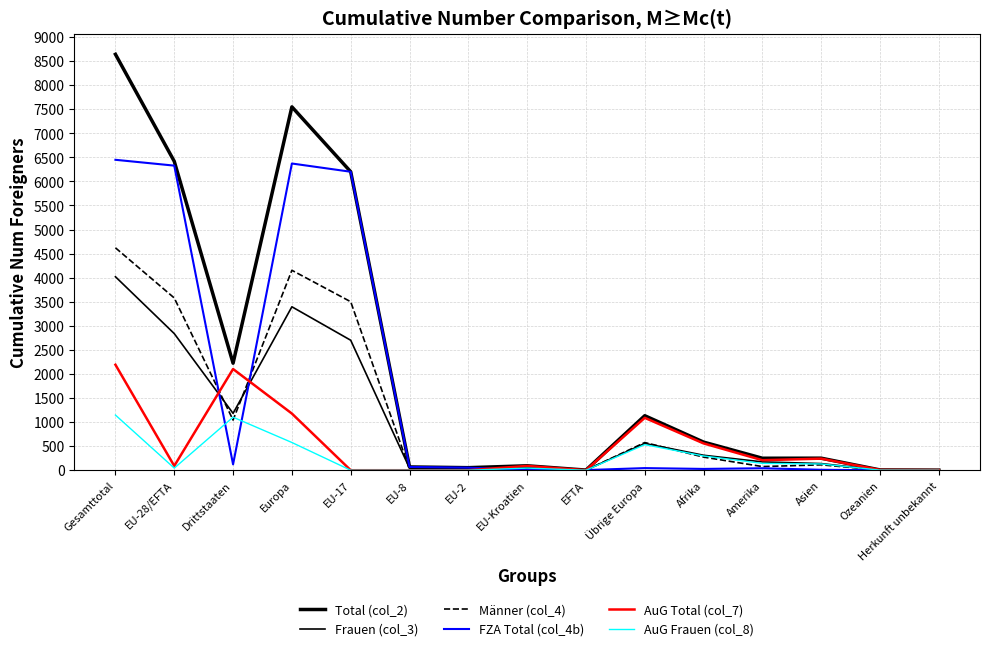

Reading left to right, what are all the values shown in this chart?

Total (col_2): Gesamttotal=8639	EU-28/EFTA=6416	Drittstaaten=2223	Europa=7548	EU-17=6200	EU-8=68	EU-2=53	EU-Kroatien=92	EFTA=3	Übrige Europa=1132	Afrika=584	Amerika=249	Asien=250	Ozeanien=6	Herkunft unbekannt=2
Frauen (col_3): Gesamttotal=4019	EU-28/EFTA=2838	Drittstaaten=1181	Europa=3395	EU-17=2700	EU-8=43	EU-2=46	EU-Kroatien=47	EFTA=2	Übrige Europa=557	Afrika=311	Amerika=173	Asien=138	Ozeanien=2	Herkunft unbekannt=0
Männer (col_4): Gesamttotal=4620	EU-28/EFTA=3578	Drittstaaten=1042	Europa=4153	EU-17=3500	EU-8=25	EU-2=7	EU-Kroatien=45	EFTA=1	Übrige Europa=575	Afrika=273	Amerika=76	Asien=112	Ozeanien=4	Herkunft unbekannt=2
FZA Total (col_4b): Gesamttotal=6448	EU-28/EFTA=6327	Drittstaaten=121	Europa=6371	EU-17=6200	EU-8=68	EU-2=53	EU-Kroatien=3	EFTA=3	Übrige Europa=44	Afrika=27	Amerika=41	Asien=9	Ozeanien=0	Herkunft unbekannt=0
AuG Total (col_7): Gesamttotal=2191	EU-28/EFTA=89	Drittstaaten=2102	Europa=1177	EU-17=0	EU-8=0	EU-2=0	EU-Kroatien=89	EFTA=0	Übrige Europa=1088	Afrika=557	Amerika=208	Asien=241	Ozeanien=6	Herkunft unbekannt=2
AuG Frauen (col_8): Gesamttotal=1146	EU-28/EFTA=44	Drittstaaten=1102	Europa=576	EU-17=0	EU-8=0	EU-2=0	EU-Kroatien=44	EFTA=0	Übrige Europa=532	Afrika=296	Amerika=142	Asien=130	Ozeanien=2	Herkunft unbekannt=0